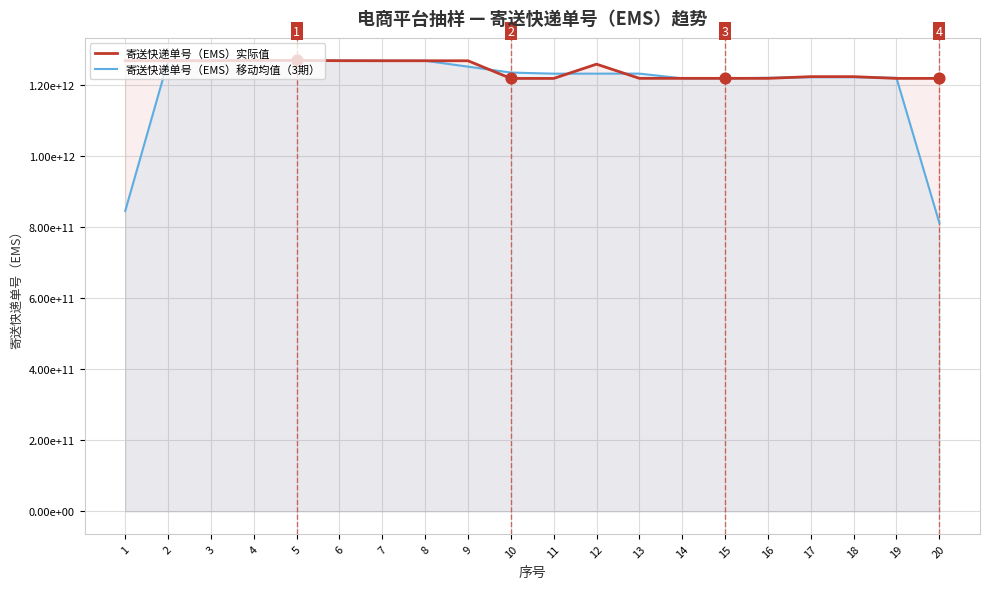

What is the total value across all series at 12?

2489099322331.3